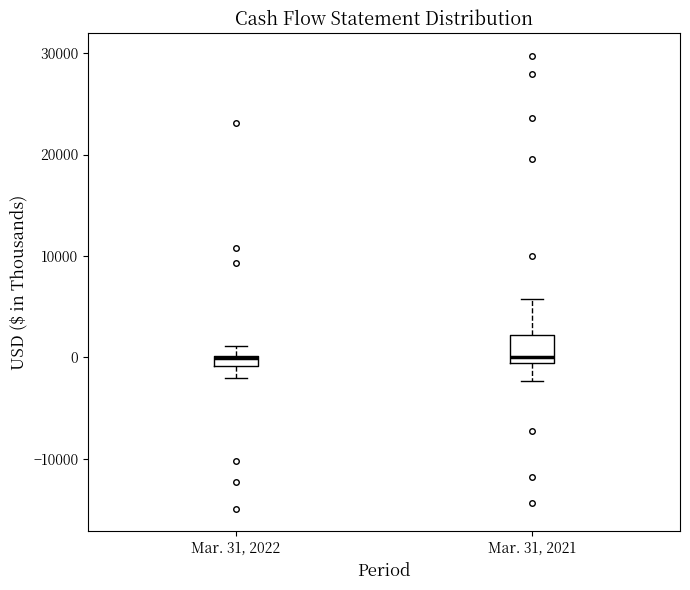

Where is the lower edge of the box for Mar. 31, 2021 on the y-axis? The values are not printed on the chart, so give them approximately, as read against the axis.

-1000